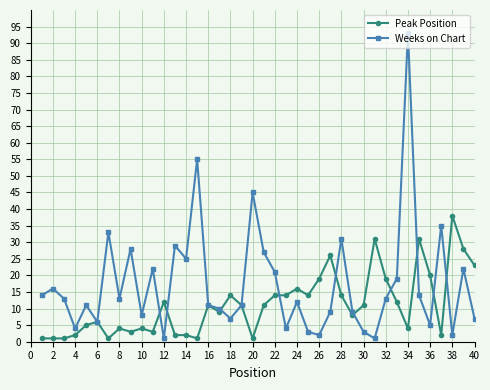

In Weeks on Chart, how many points are higher than both neighbors (excluding endpoints)?

13